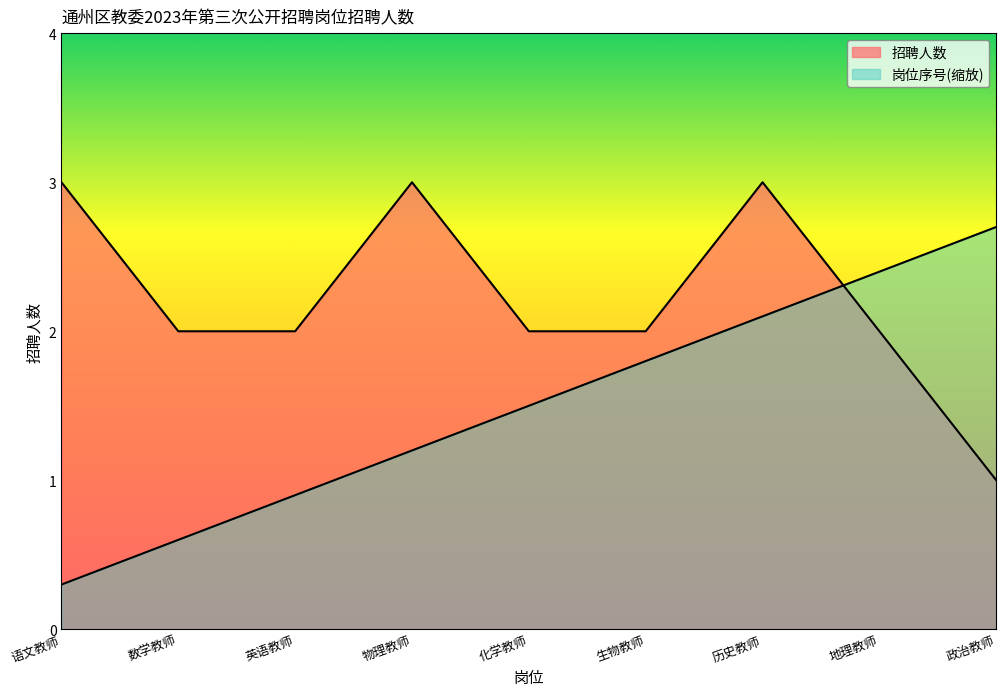

Where do 招聘人数 and 岗位代码(数值) first cross each other?

历史教师 and 地理教师